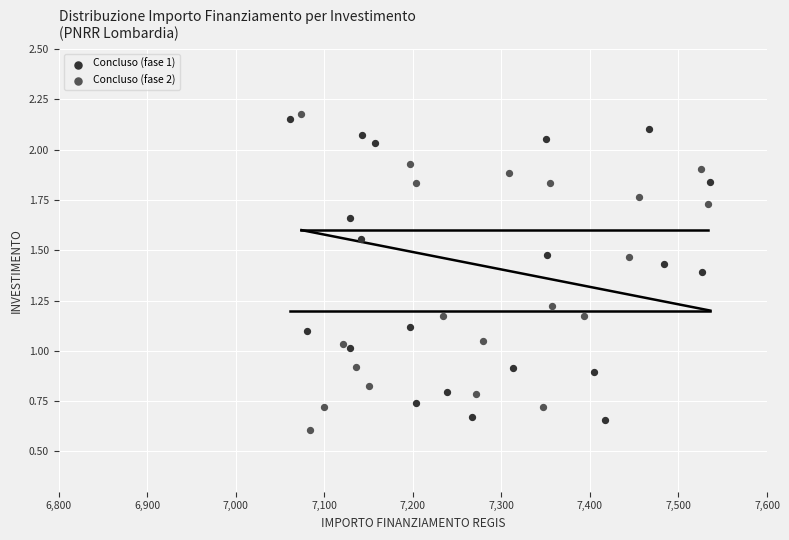

Which series has the widest spread of Y values?

Concluso (fase 2)